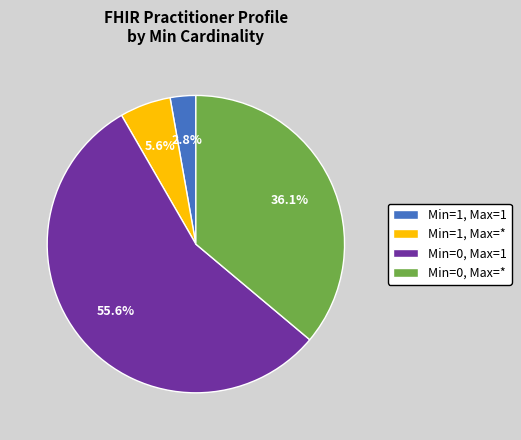

How many slices are in this pie chart?

4